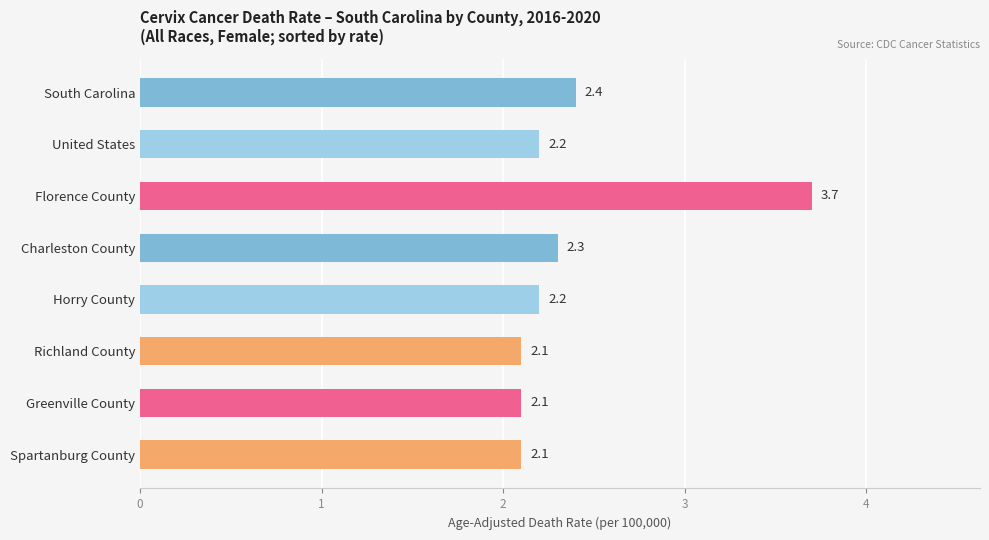

What is the maximum value shown in the chart?

3.7